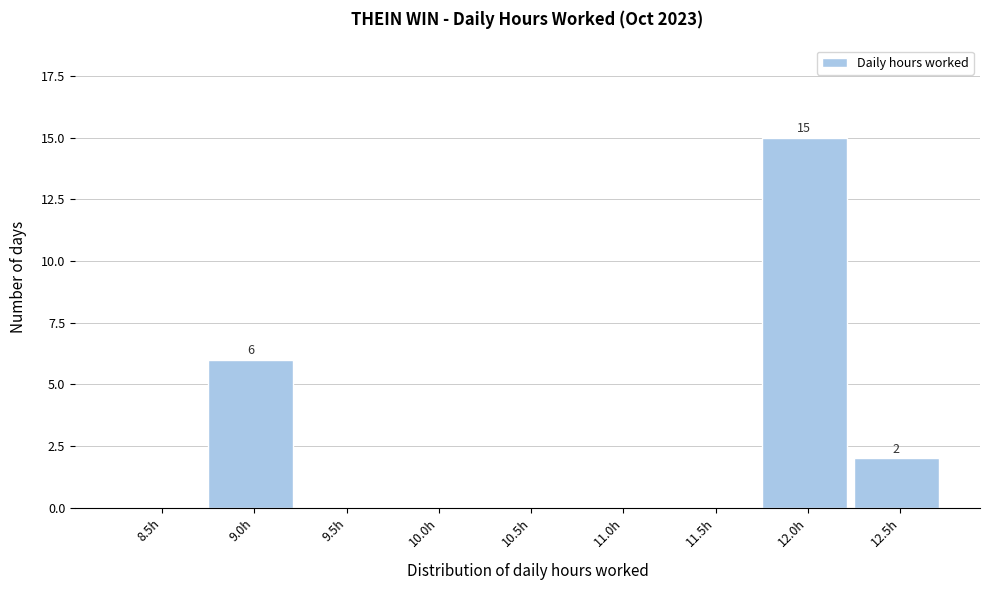

Reading left to right, what are all the values shown in this chart?

8.5h=0	9.0h=6	9.5h=0	10.0h=0	10.5h=0	11.0h=0	11.5h=0	12.0h=15	12.5h=2